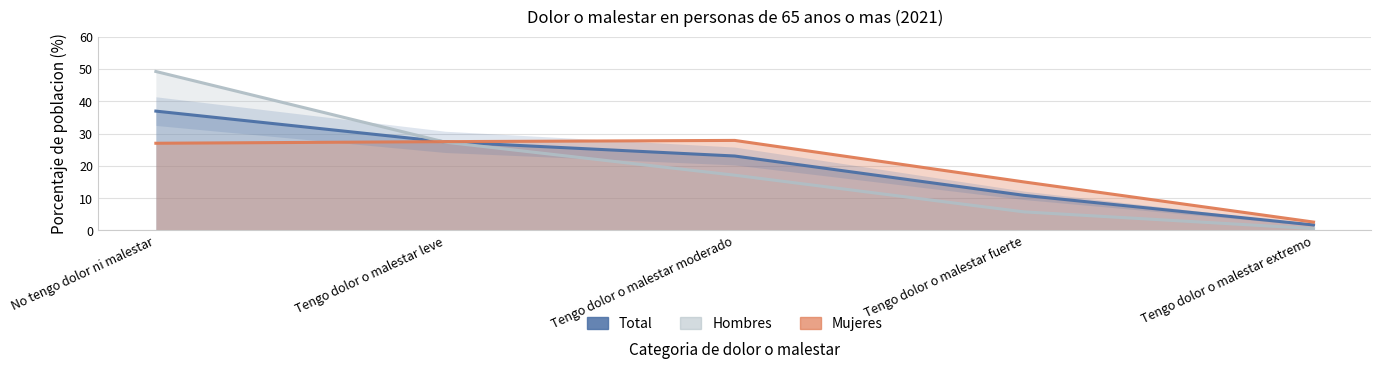

Which series ends up on top after the final intersection of Hombres and Mujeres?

Mujeres